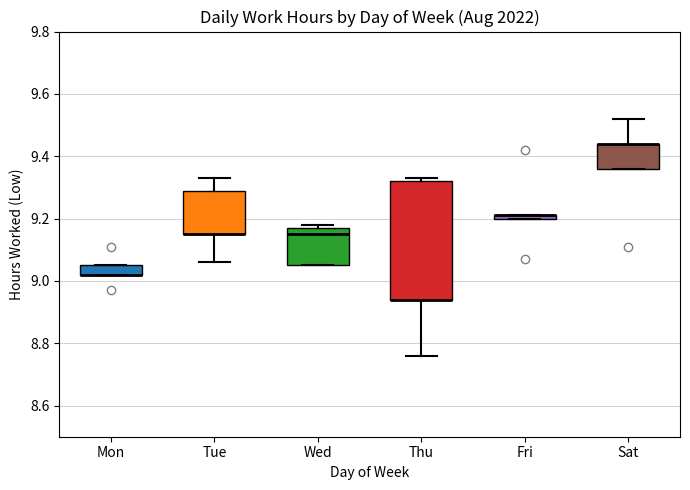

Where does the lower whisker of the box for Thu end on the y-axis? The values are not printed on the chart, so give them approximately, as read against the axis.

8.76